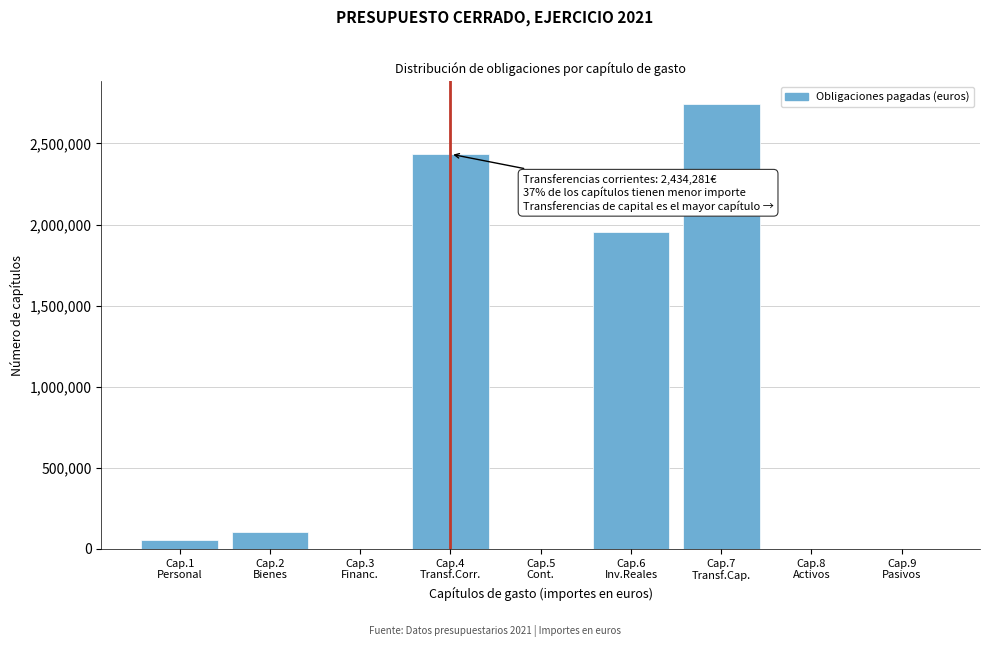

What is the greatest value displayed?

2745008.2